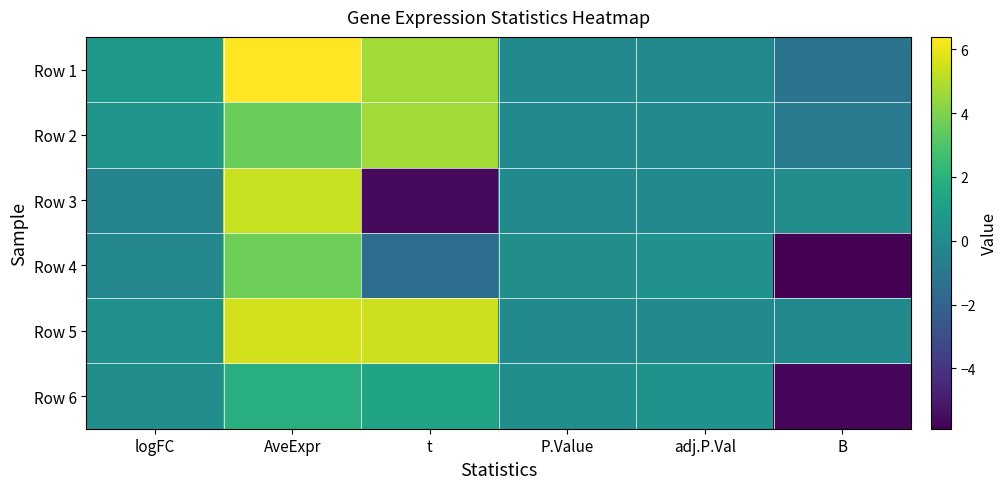

At B, list the series in order from smallest to largest.

Row 4, Row 6, Row 1, Row 2, Row 5, Row 3